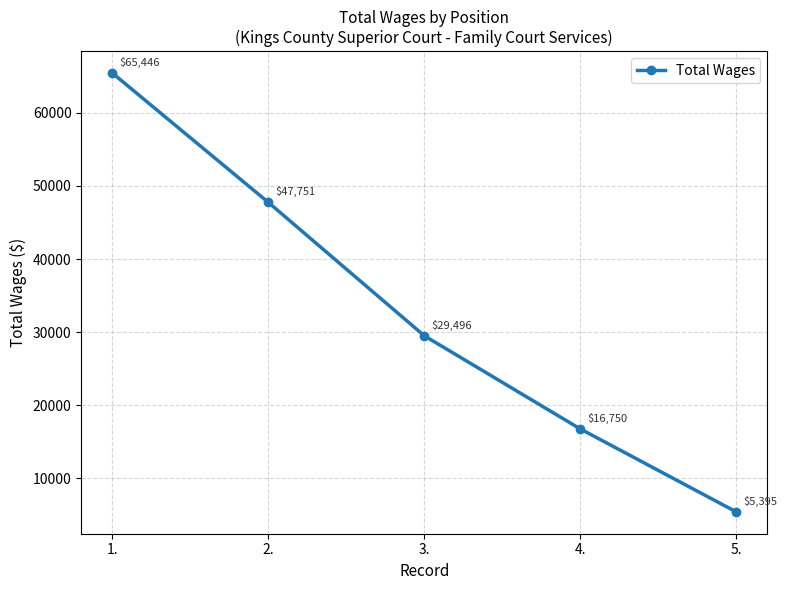

Where does the data first go above 29496?

1.